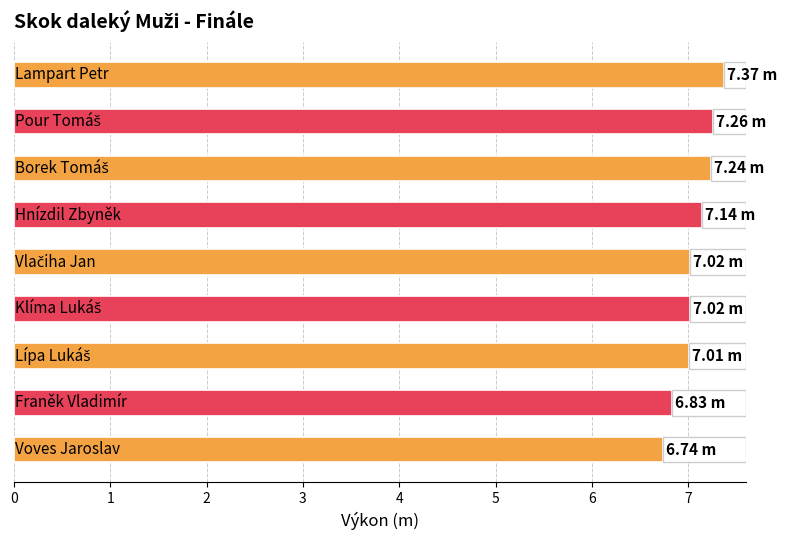

Is it true that the value at 0 is 7.4?

True